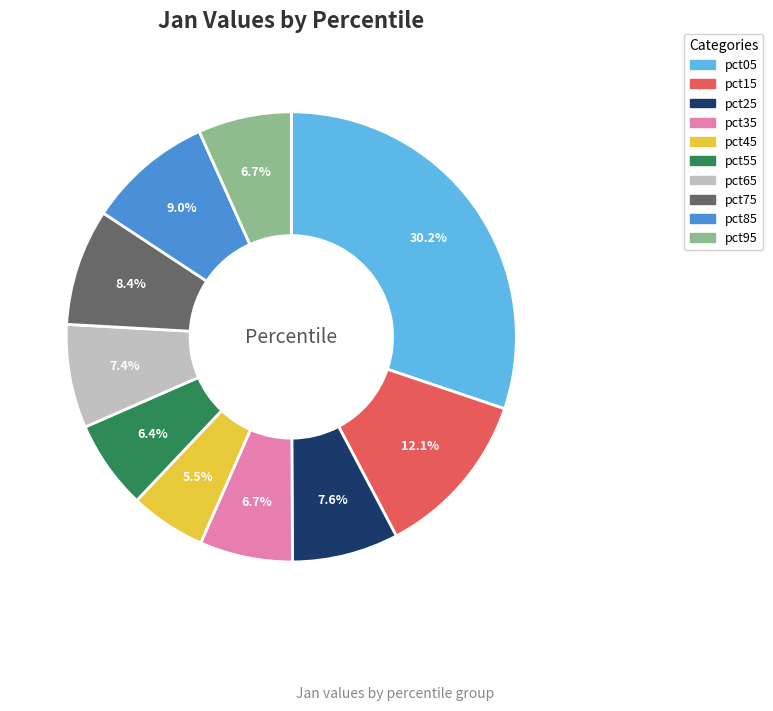

What percentage is NOT represented by pct55?

93.6%